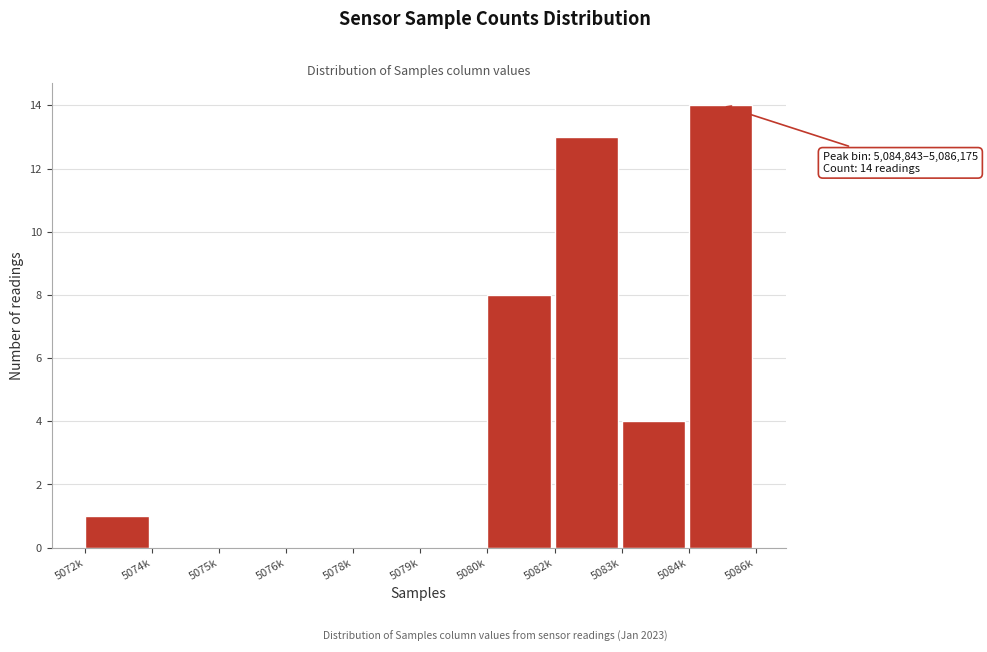

Reading right to left, extract all data points from this chart.

5084k=14	5083k=4	5082k=13	5080k=8	5079k=0	5078k=0	5076k=0	5075k=0	5074k=0	5072k=1